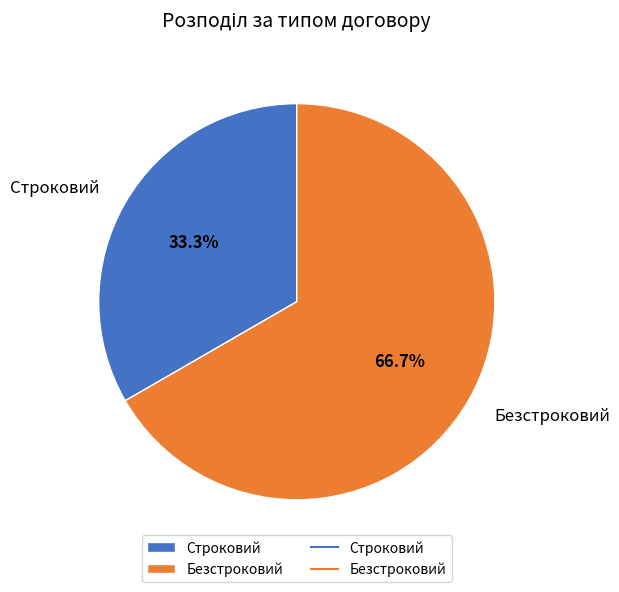

Is it true that Строковий is 33% of the pie?

True